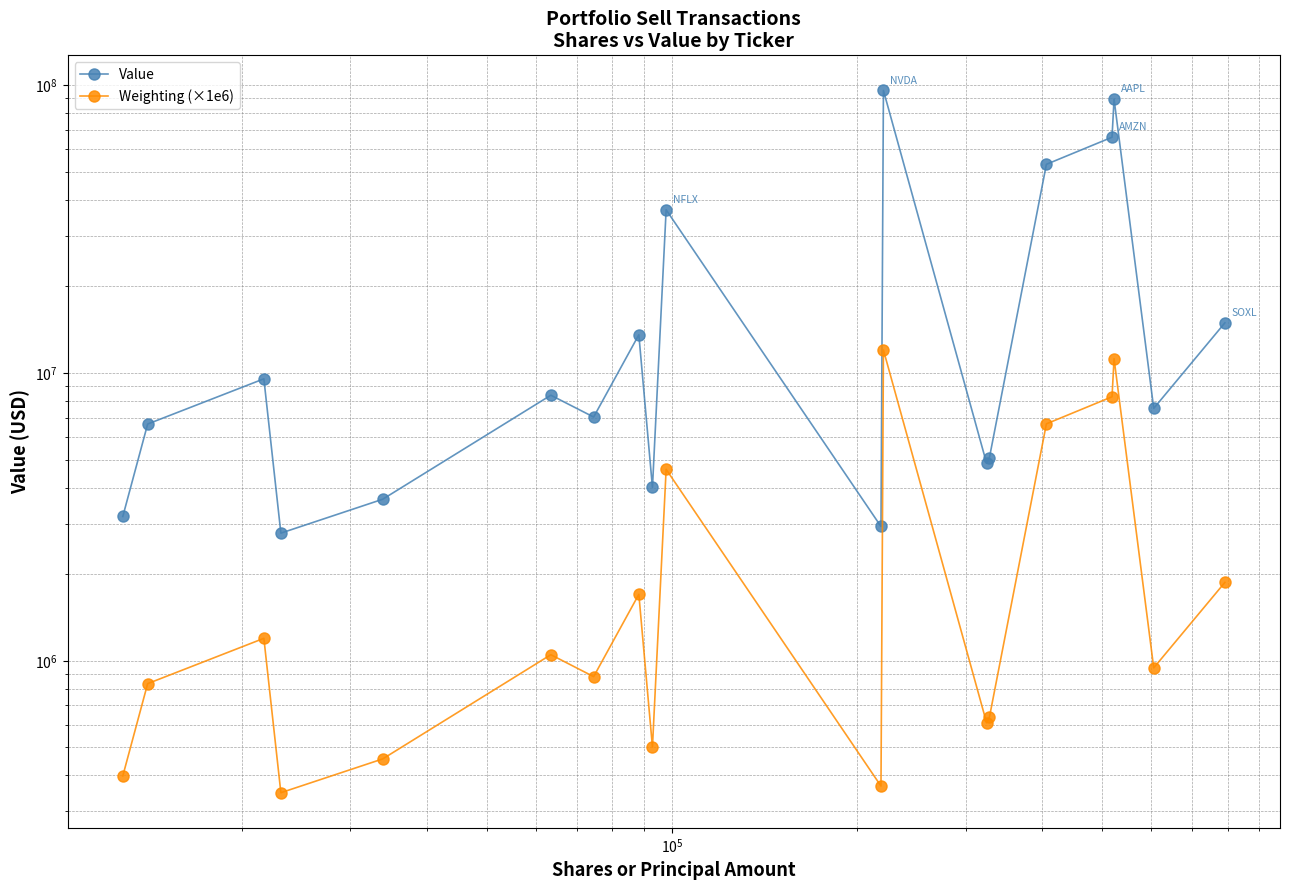

What is the highest value of the Value series?

95968121.0